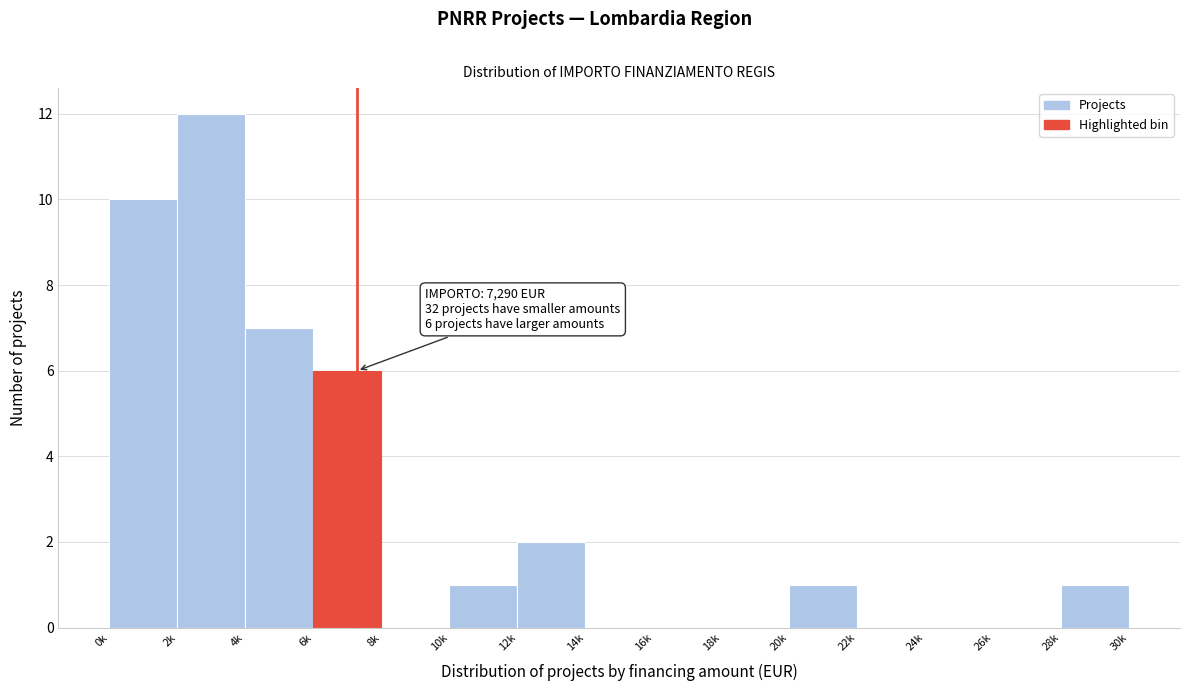

Reading right to left, transcribe all the data shown in this chart.

28k=1	26k=0	24k=0	22k=0	20k=1	18k=0	16k=0	14k=0	12k=2	10k=1	8k=0	6k=6	4k=7	2k=12	0k=10